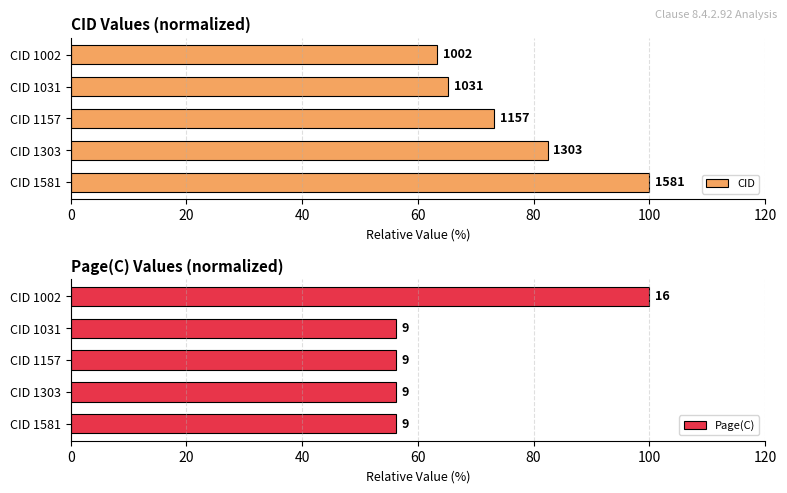

What is the value of the CID bar at the 3rd from the left?

73.2